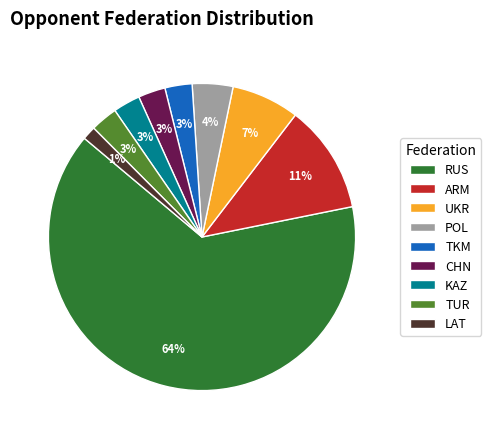

Does RUS represent more than half of the total?

Yes